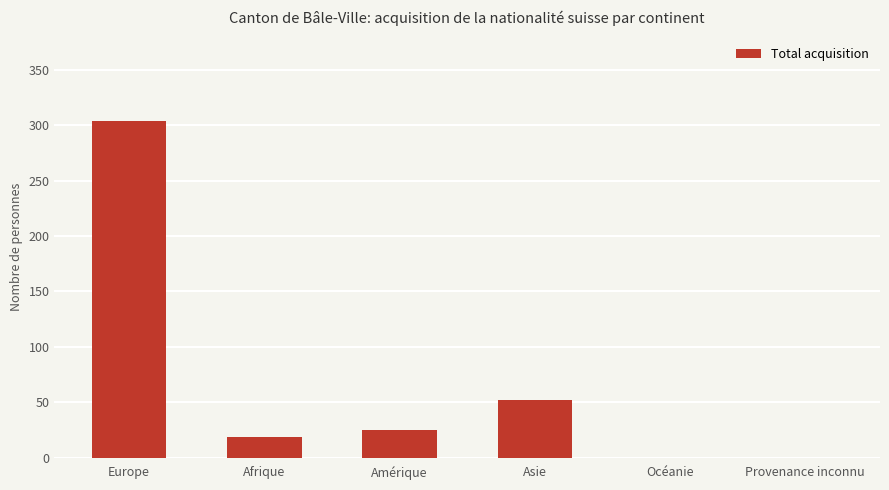

Between Europe and Asie, which is larger?

Europe